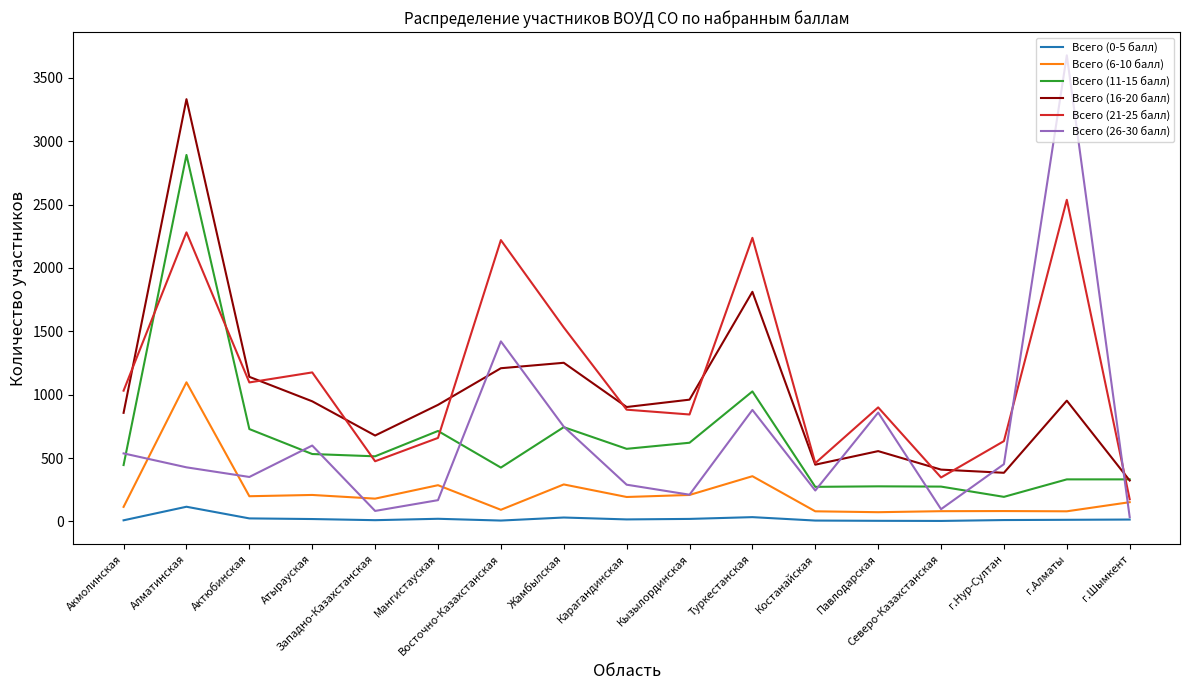

Which series changed the most between Атырауская and Мангистауская?

Всего (21-25 балл)